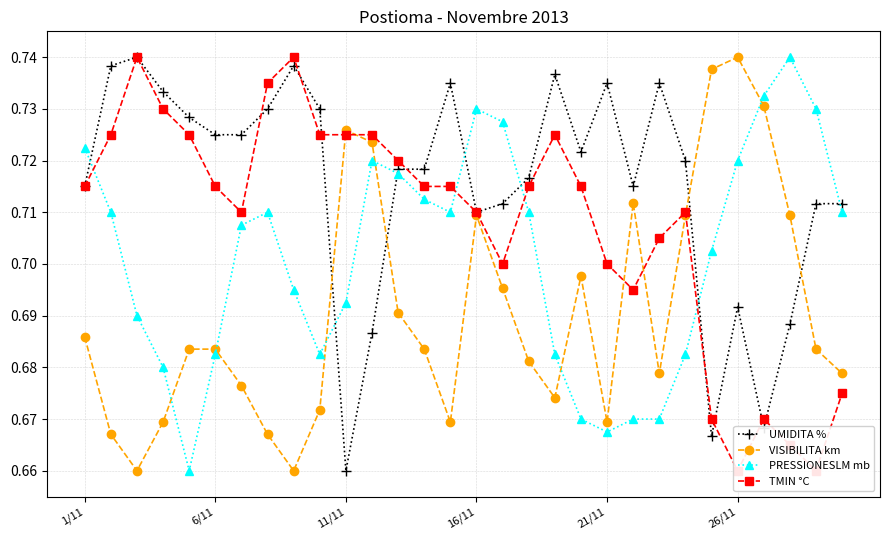

What is the average value of the UMIDITA % series?

0.7